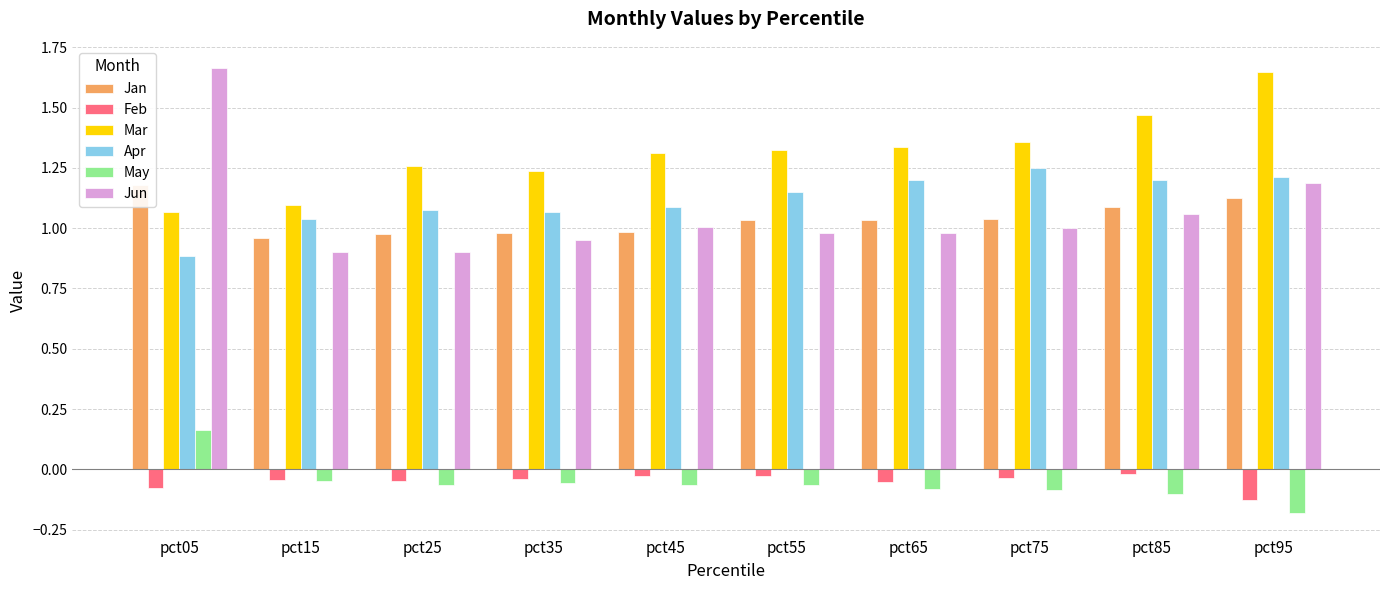

Which series has the widest spread of values?

Jun